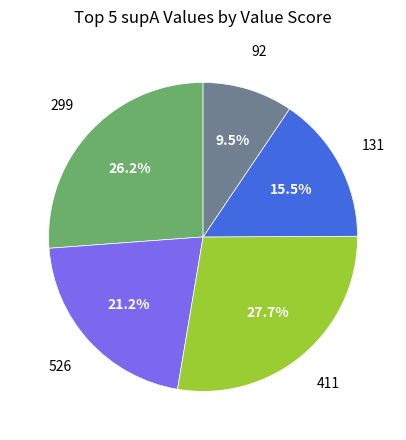

Is there a majority slice in this chart?

No